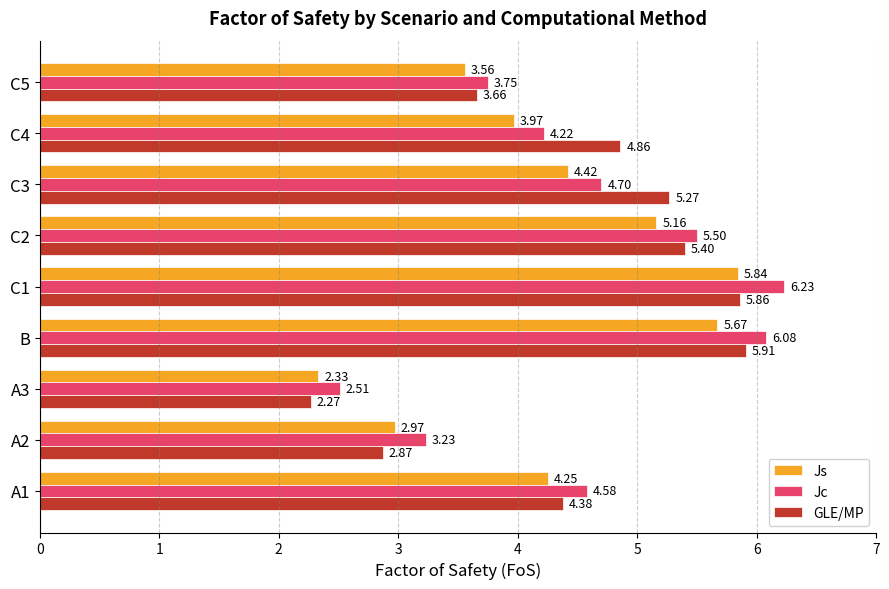

Which series changed the most between A2 and C3?

GLE/MP